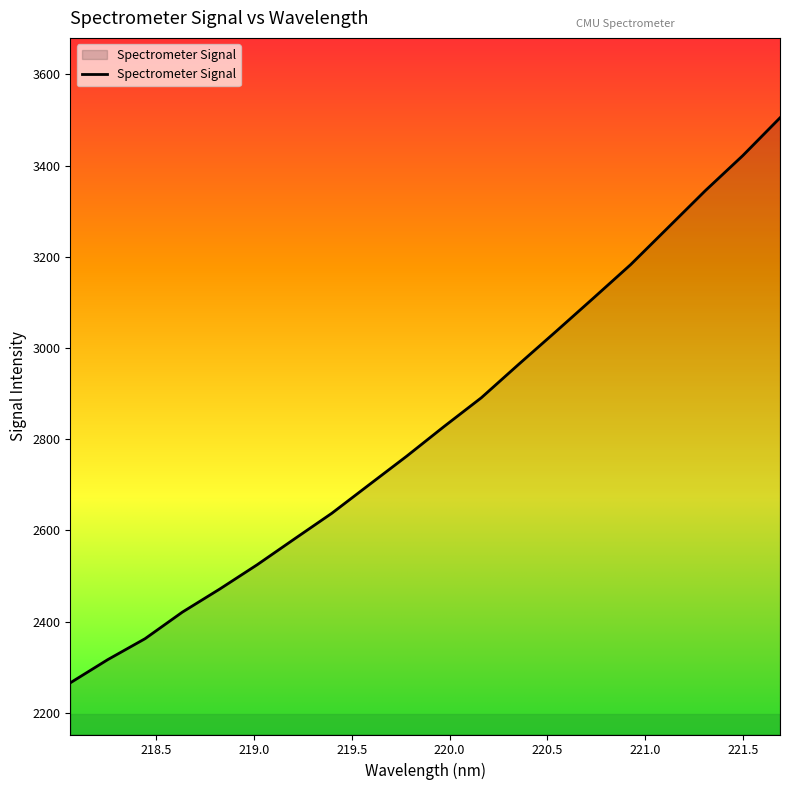

What is the smallest value displayed?

2265.8